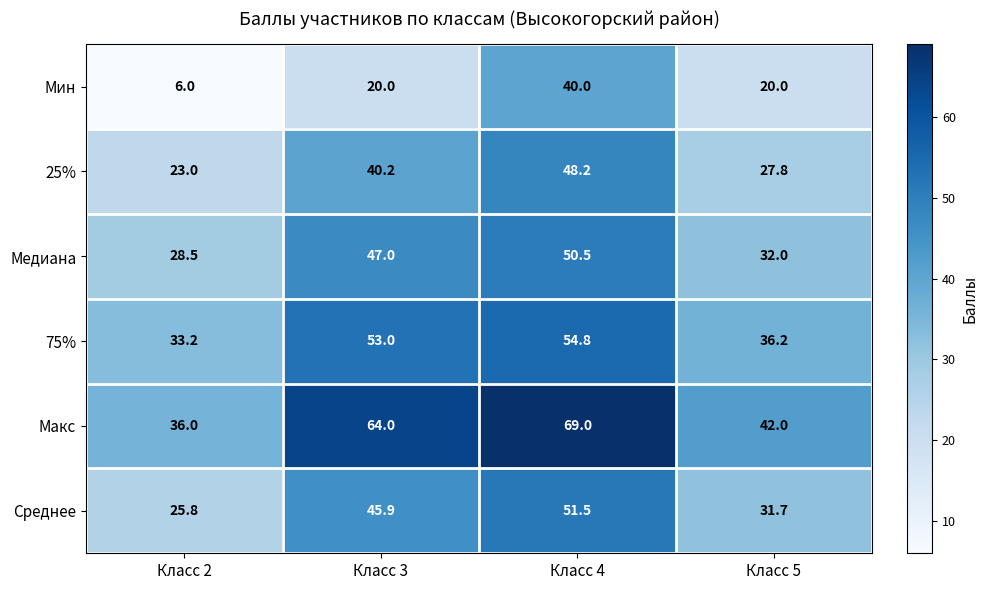

At which label does Мин reach its peak?

Класс 4